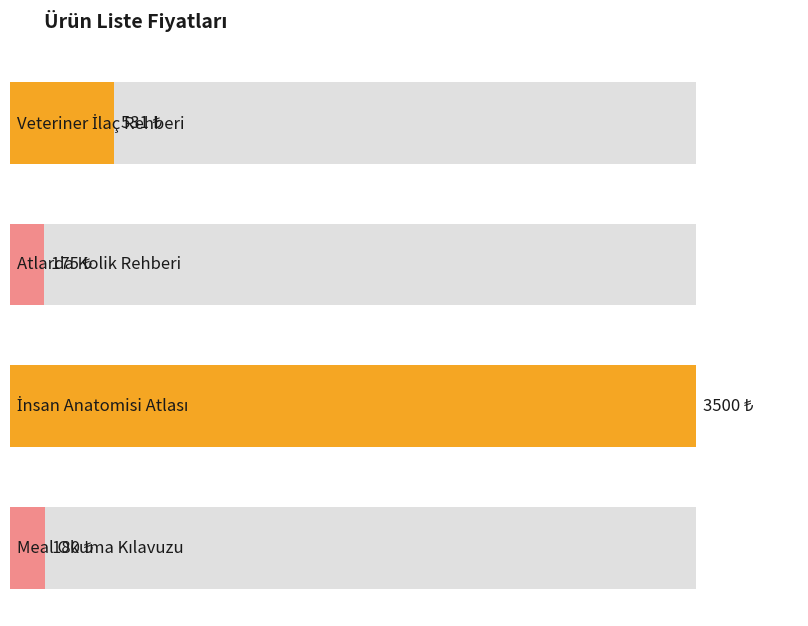

How many series are shown in this chart?

1